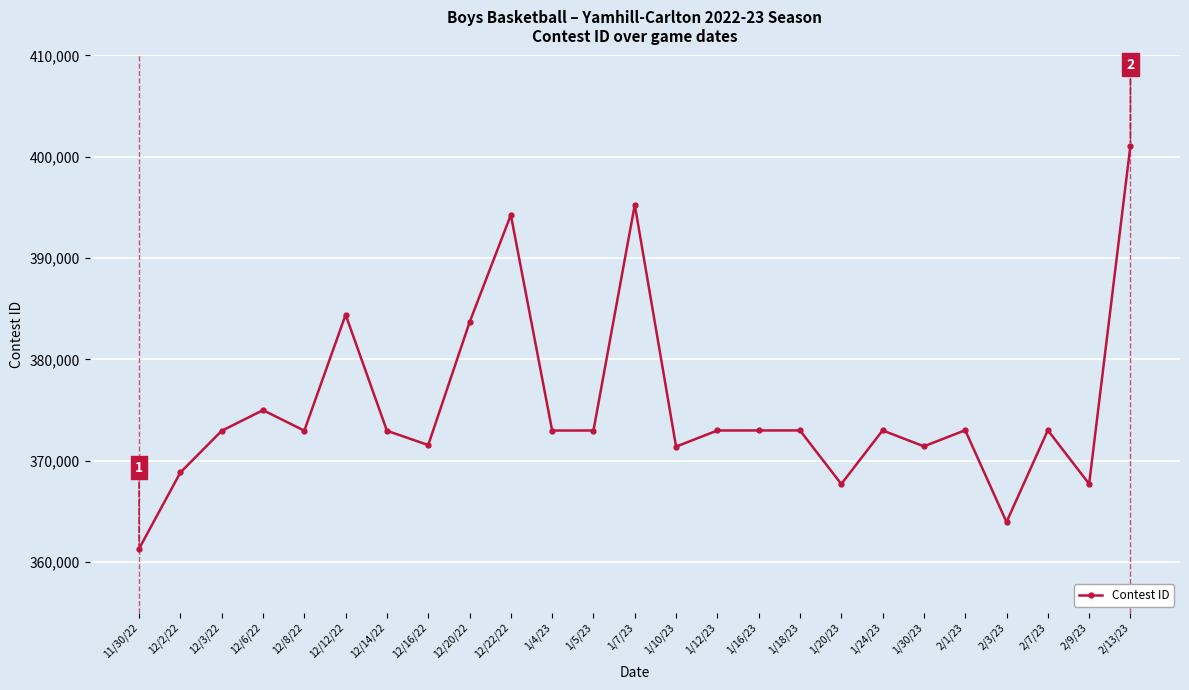

How many categories are shown in the chart?

25